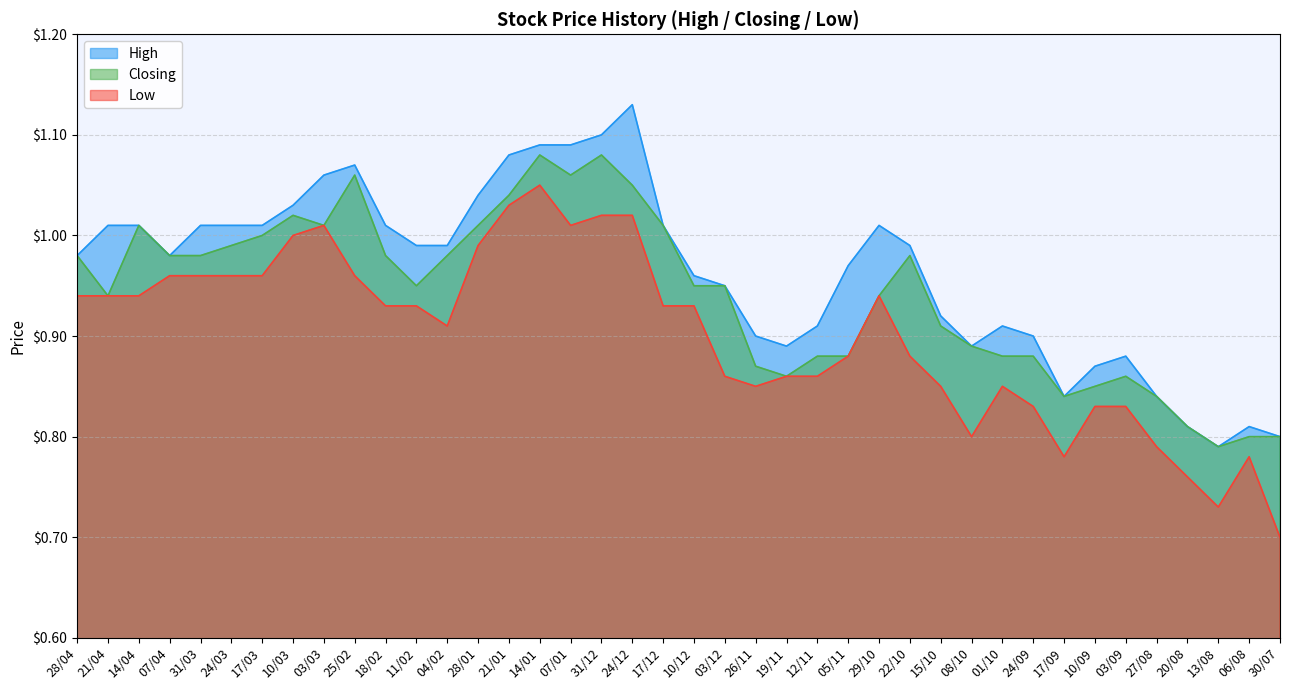

How many lines are shown in the chart?

3